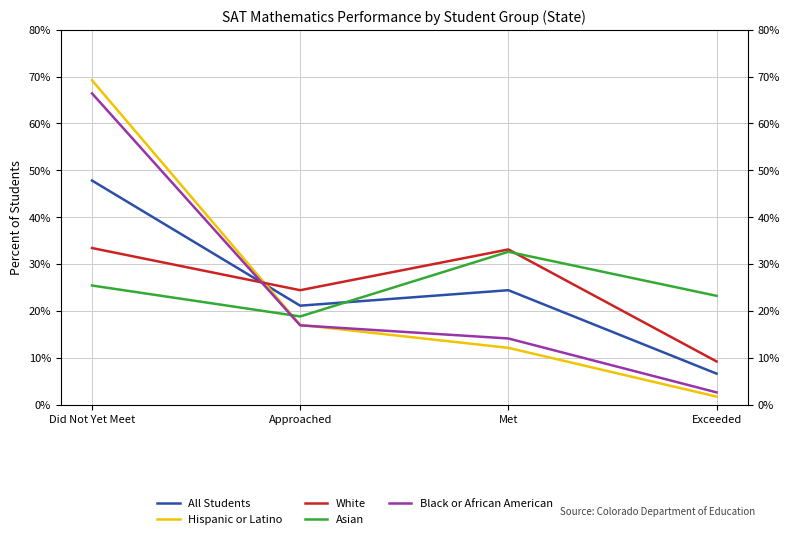

What is the label of the 2nd point from the left?

Approached